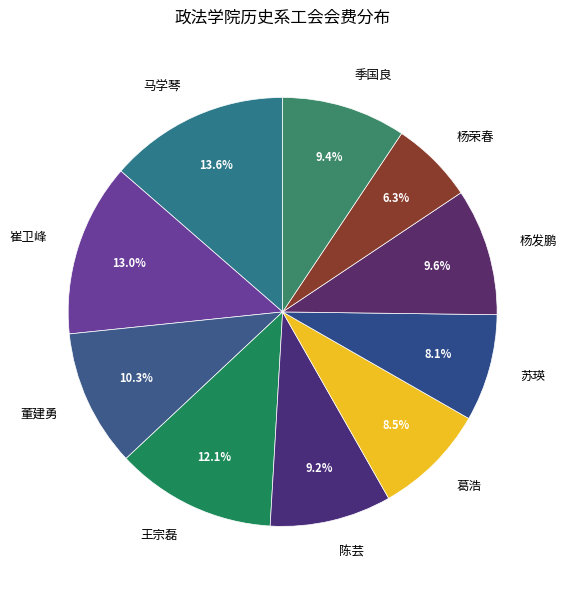

Does 杨发鹏 account for over 50% of the chart?

No